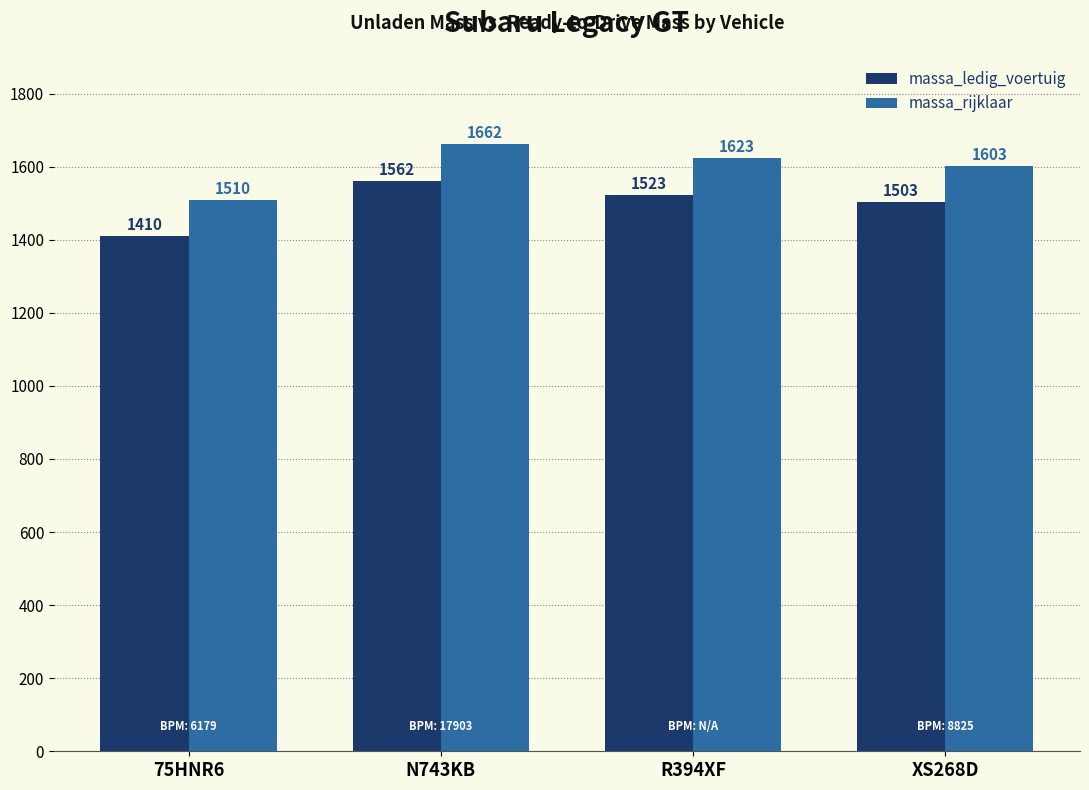

Are the bars grouped side by side (vs. stacked)?

Yes